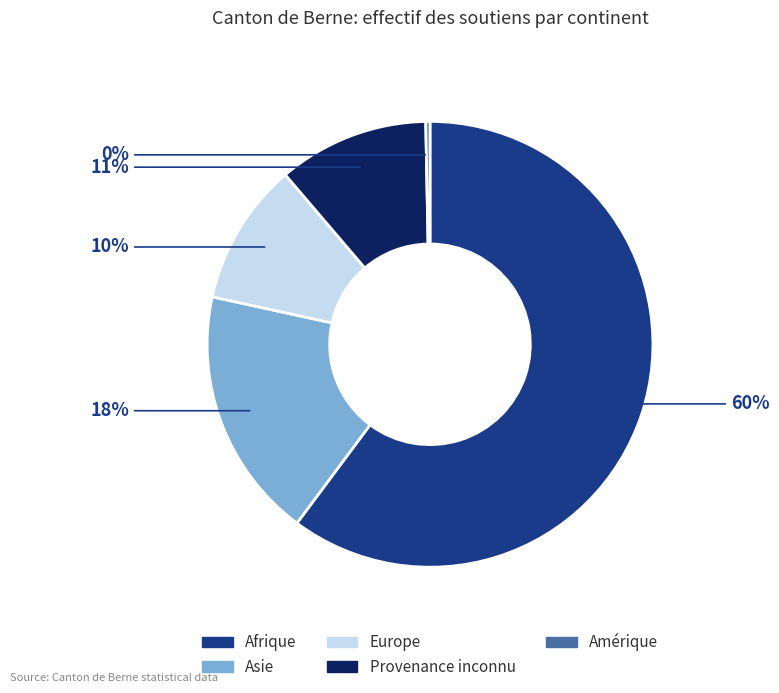

What is the smallest slice in the pie chart?

Amérique